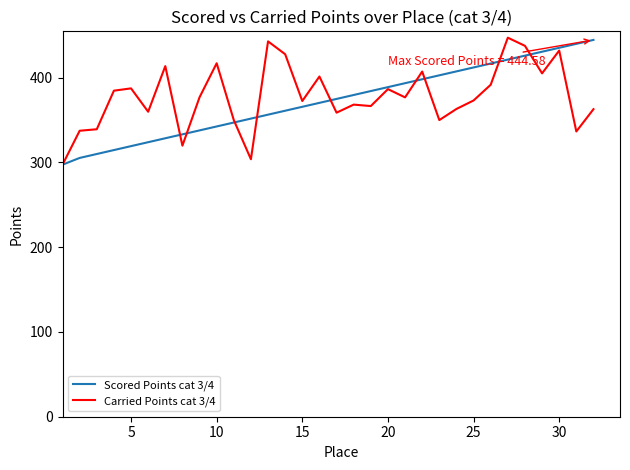

What is the minimum value shown in the chart?

297.4